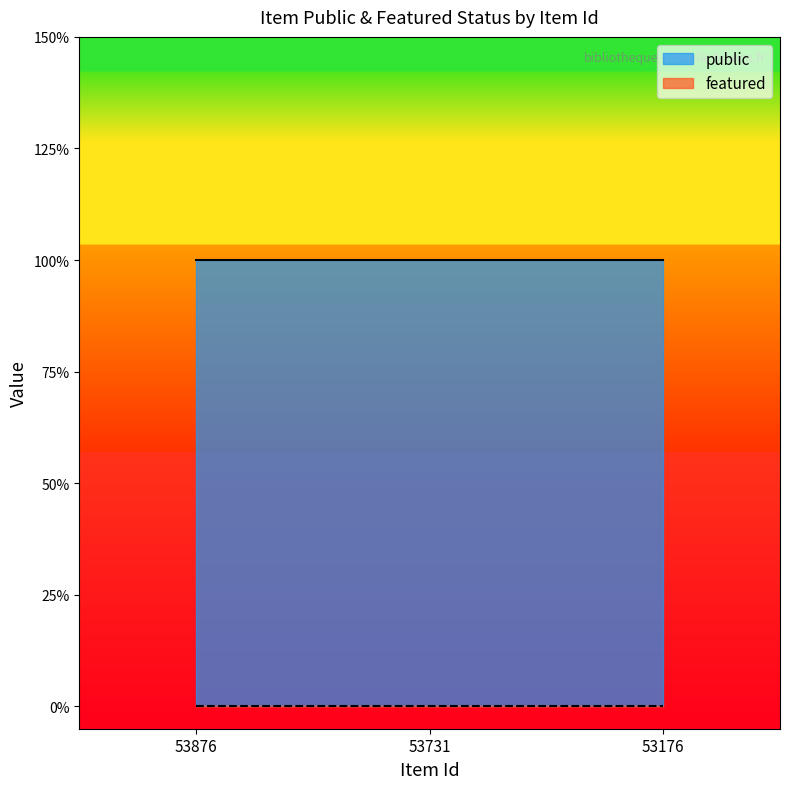

At how many categories does at least one series exceed 0?

3